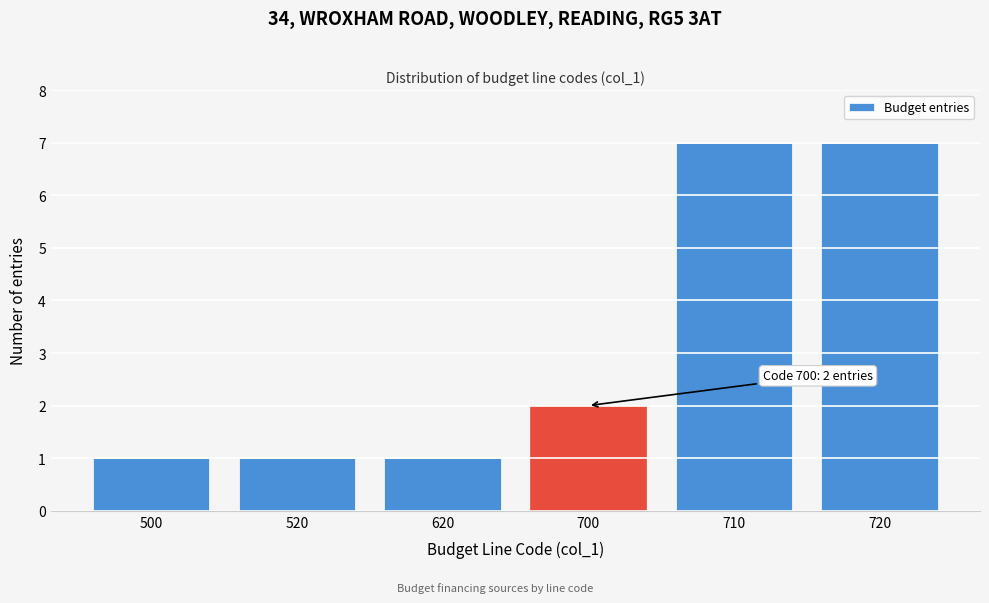

Reading left to right, transcribe all the data shown in this chart.

1	1	1	2	7	7